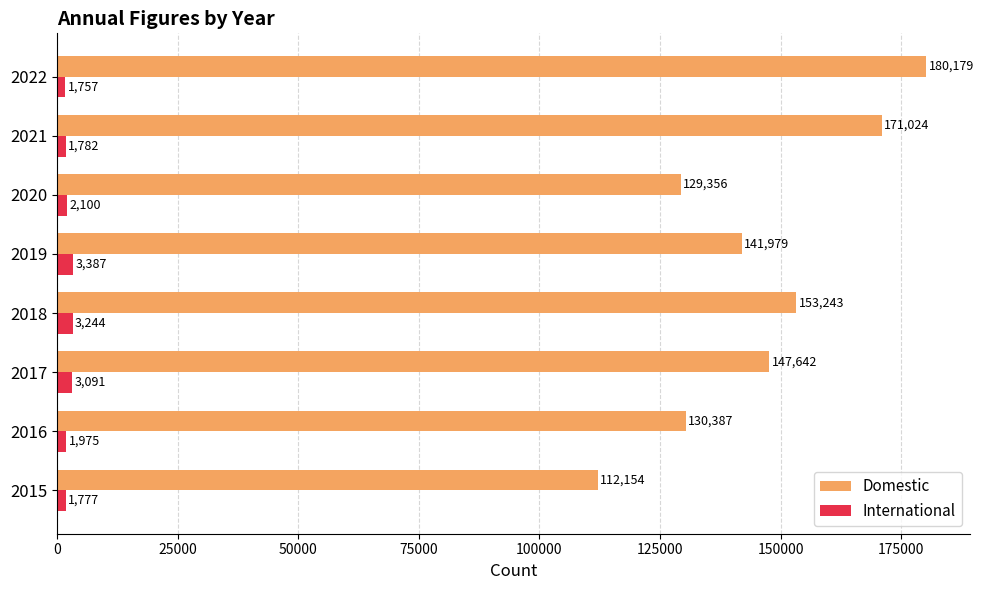

The value of International at 2021 is 1782. True or false?

True